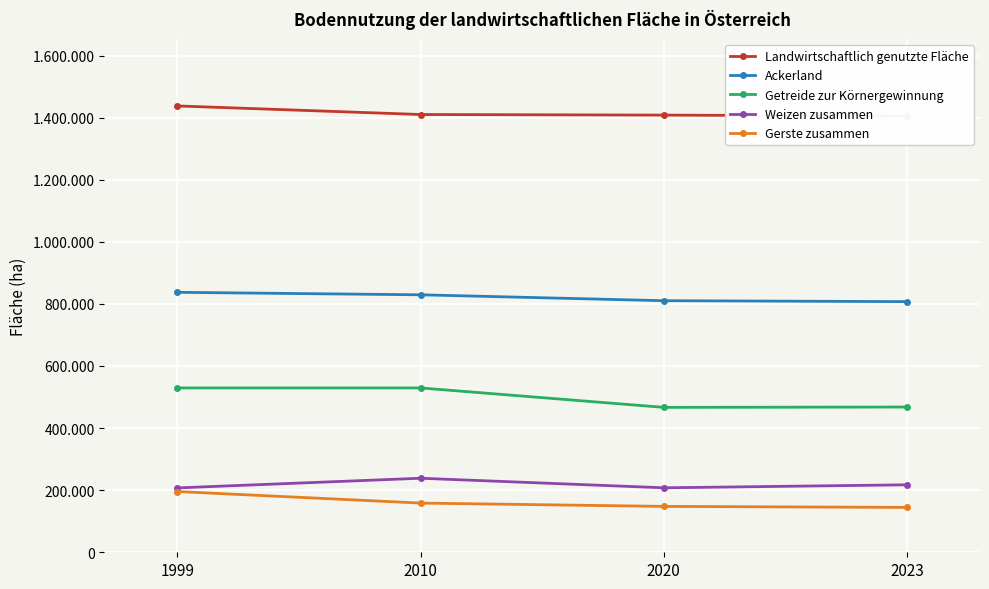

True or false: Gerste zusammen and Weizen zusammen cross at least once.

False